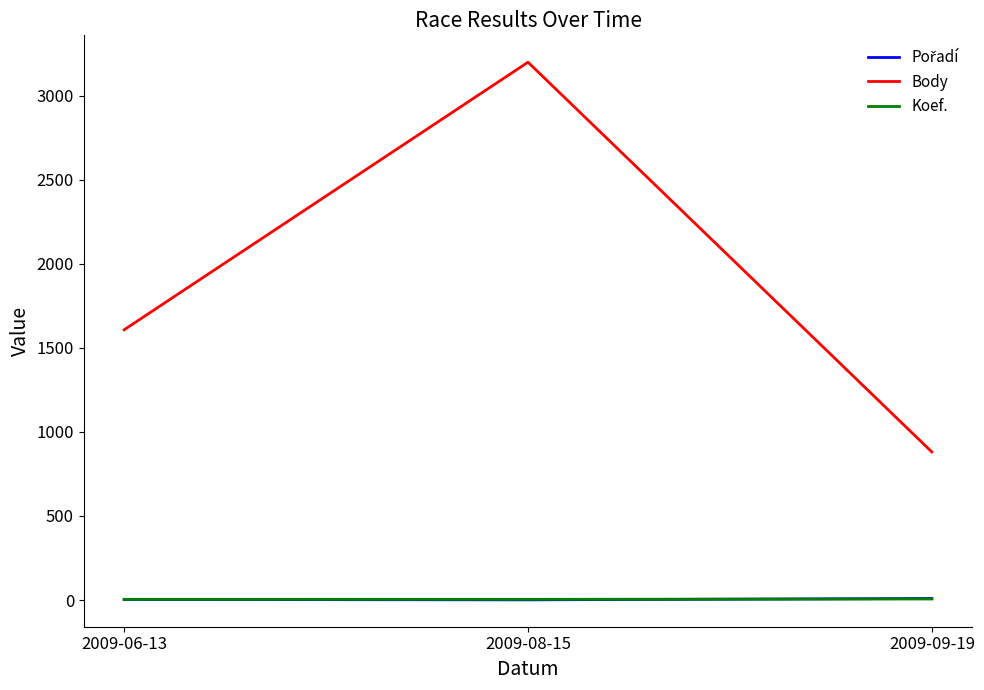

What is the average value of the Body series?

1896